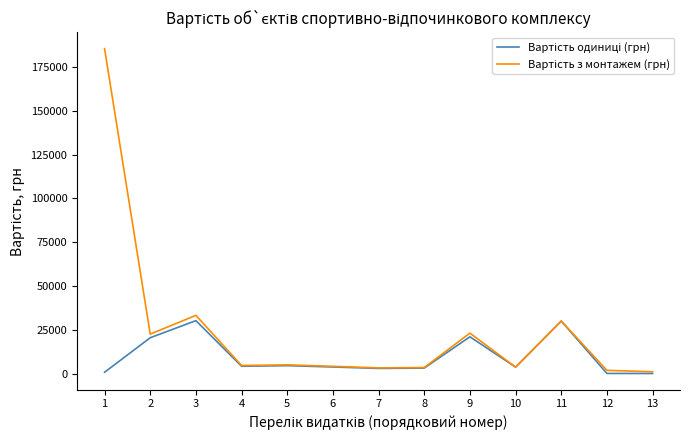

What is the total value across all series at 4?

8820.0